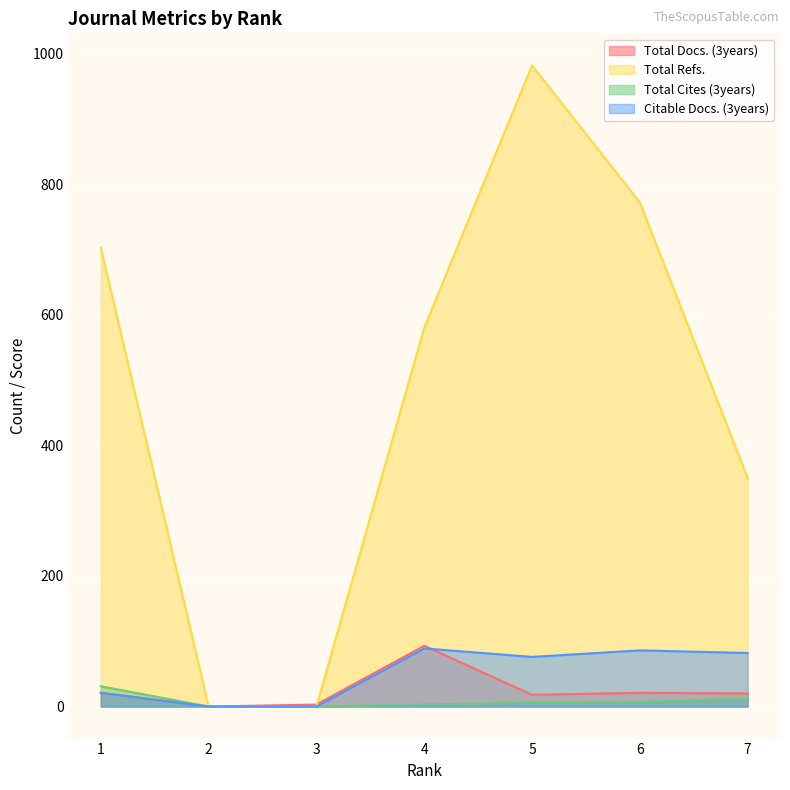

Rank the categories by Citable Docs. (3years) value from lowest to highest.

2, 3, 1, 5, 7, 6, 4